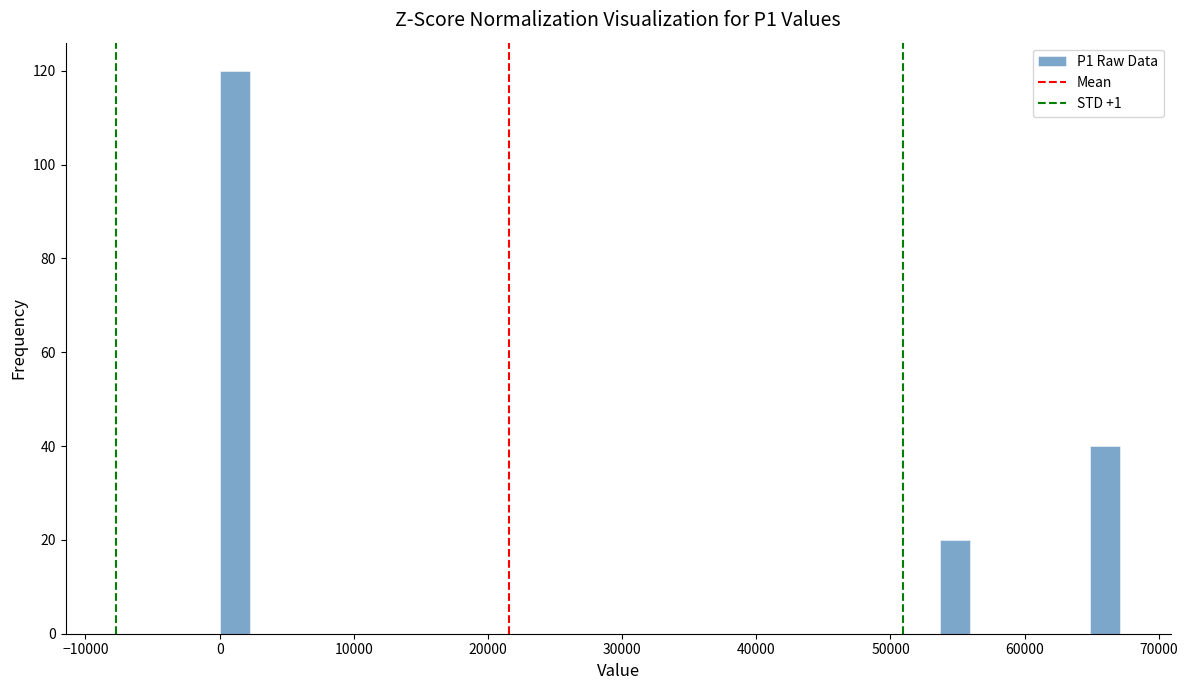

Around what value on the x-axis is the tallest bar? Give the approximate position of its centre, as read against the axis.

1000